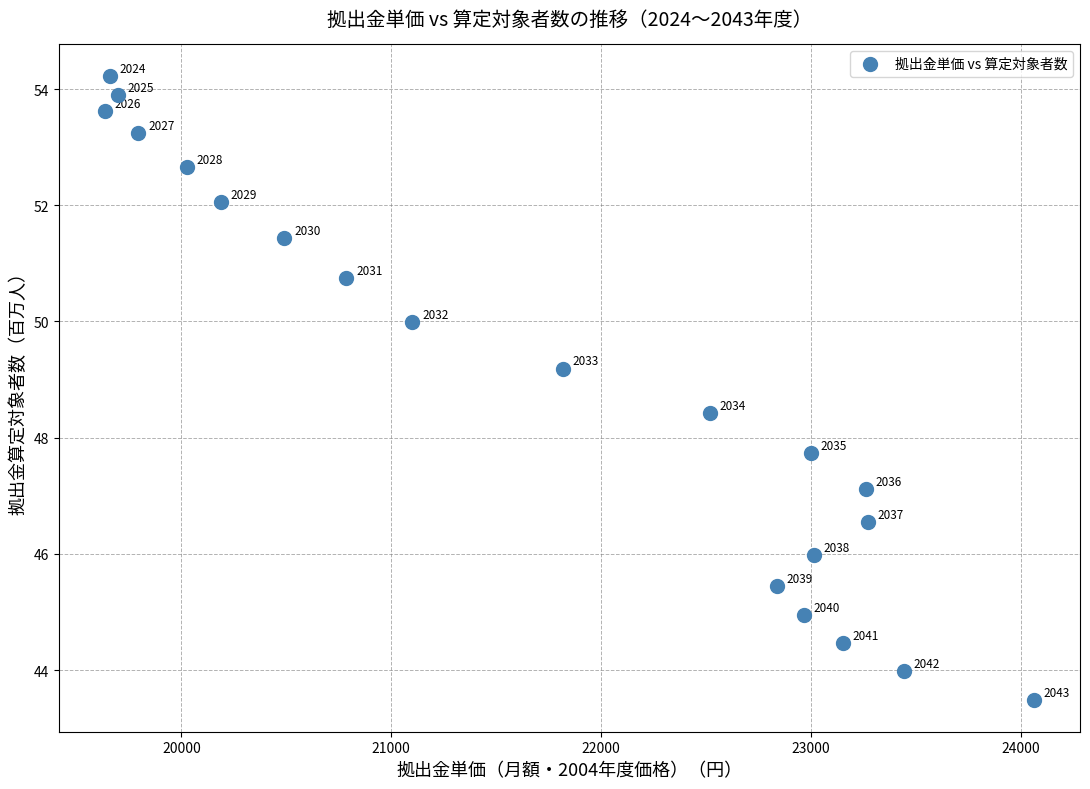

What is the range of X values (max minus min)?

4423.6